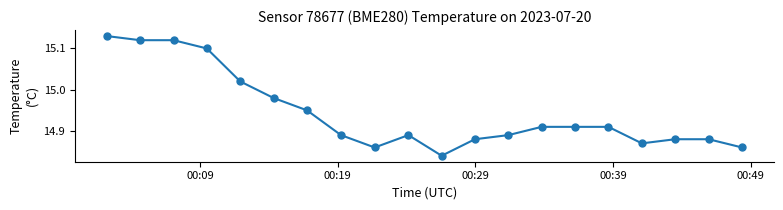

What is the difference between the maximum and minimum values?

0.3